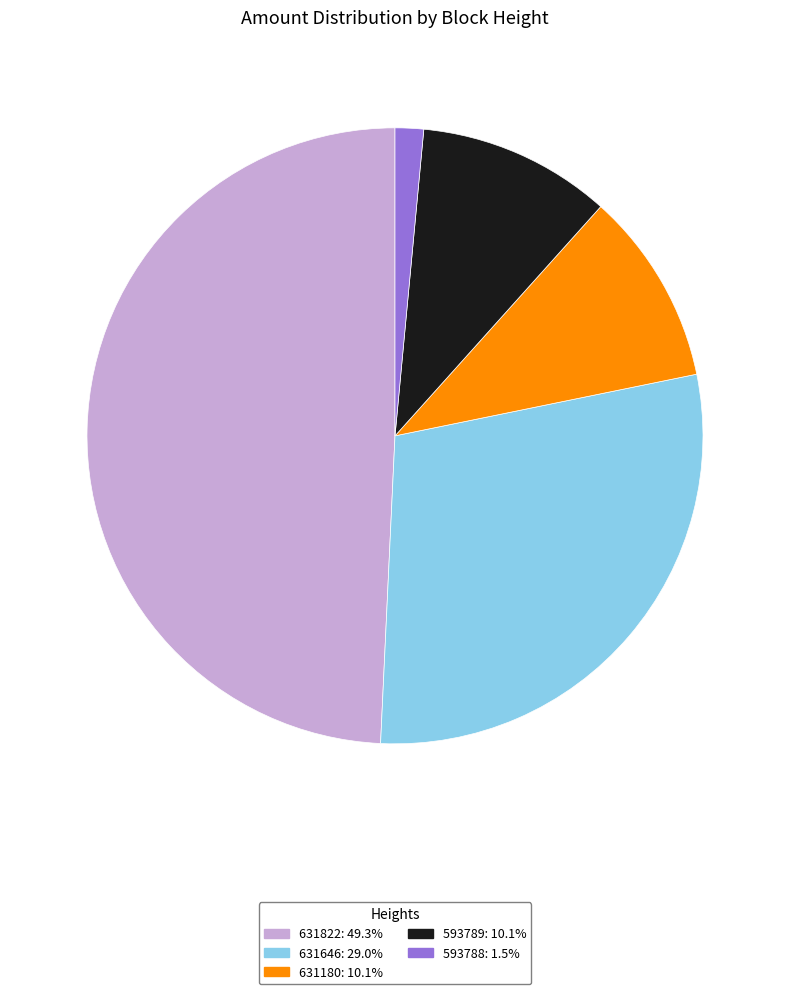

Between 631822 and 631646, which is larger?

631822